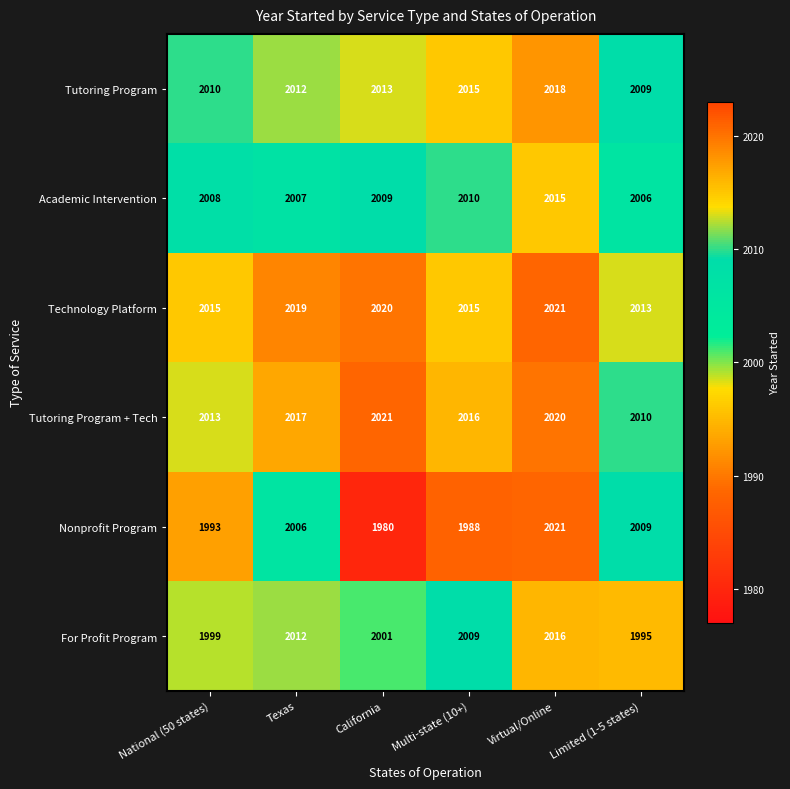

Rank the categories by Nonprofit Program value from lowest to highest.

California, Multi-state (10+), National (50 states), Texas, Limited (1-5 states), Virtual/Online